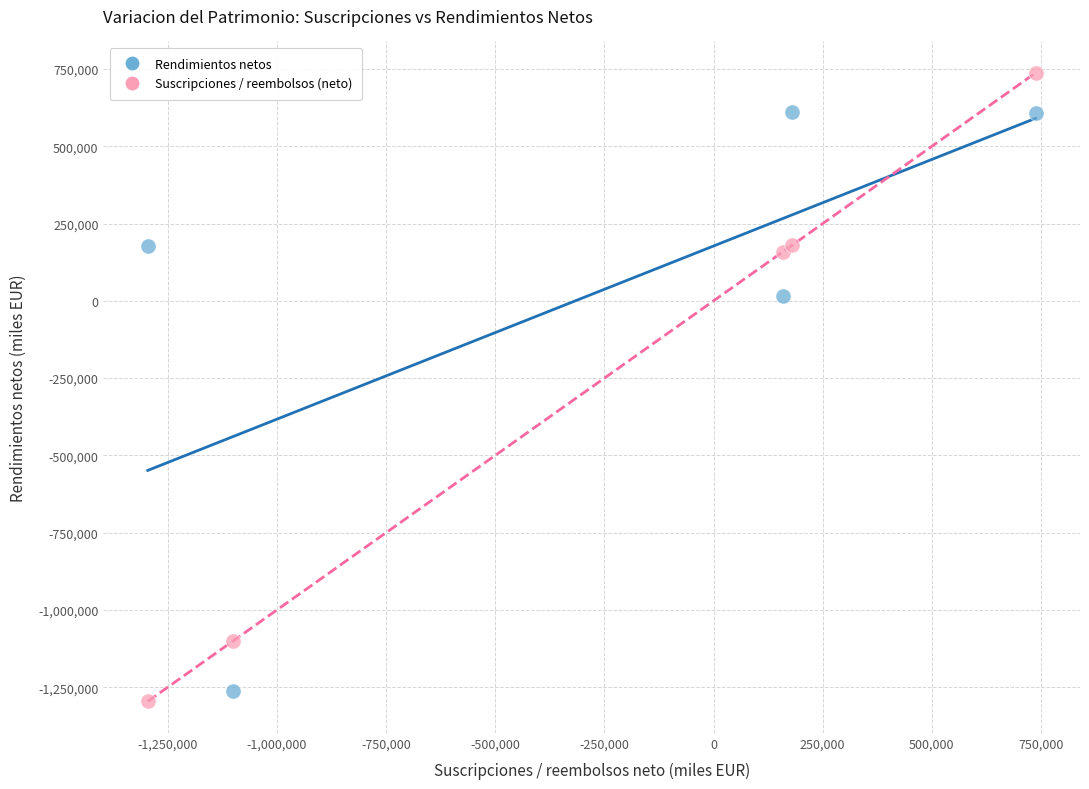

What are all the series names shown in the legend?

Rendimientos netos, Suscripciones / reembolsos (neto)